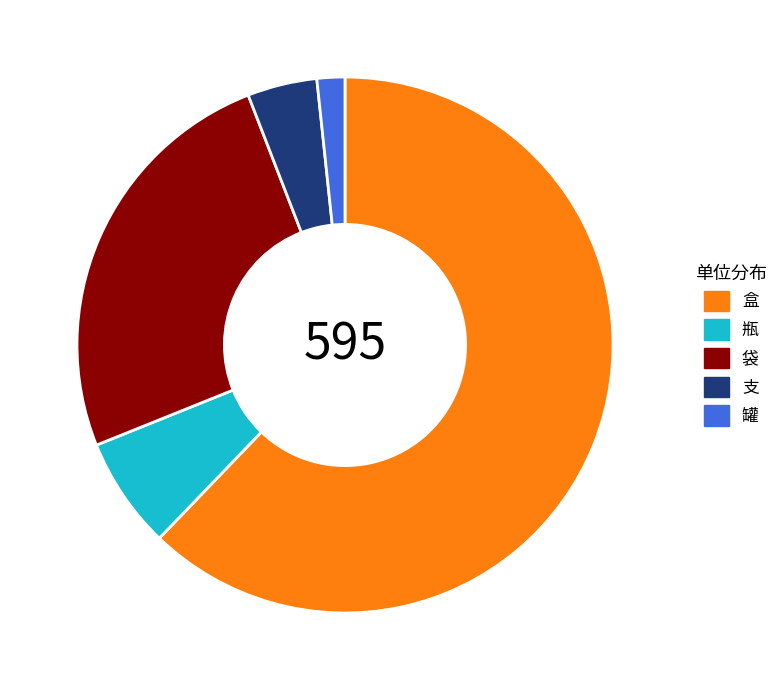

Is there any slice that represents more than half of the pie?

Yes